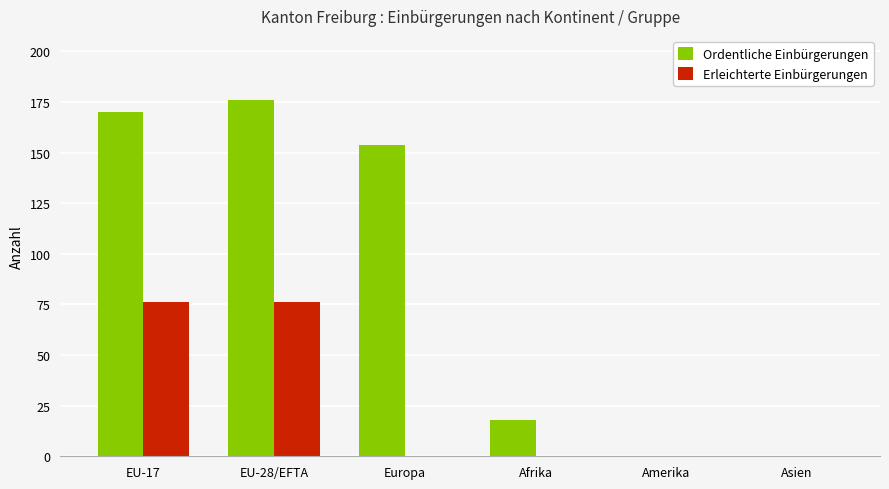

What is the sum of all Erleichterte Einbürgerungen values?

152